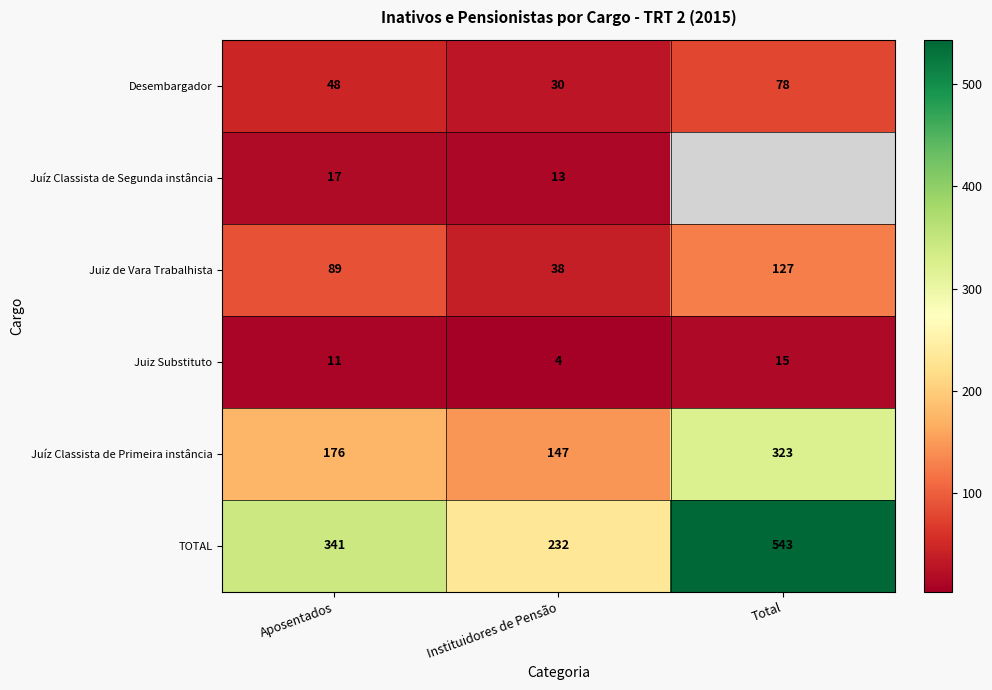

Rank the categories by Juíz Classista de Primeira instância value from highest to lowest.

Total, Aposentados, Instituidores de Pensão